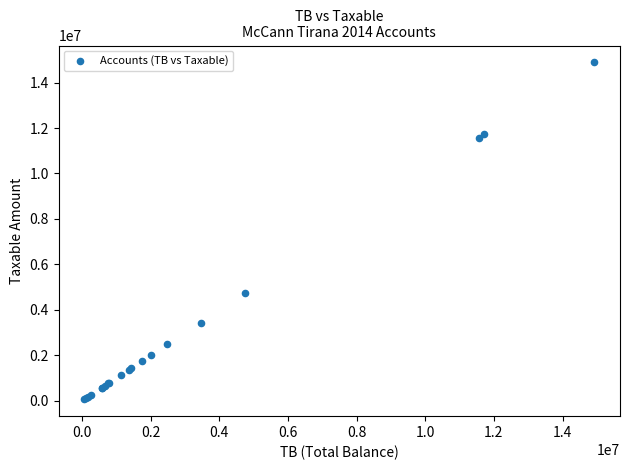

What Y value in the scatter plot is closest to 7474836?

4731146.9